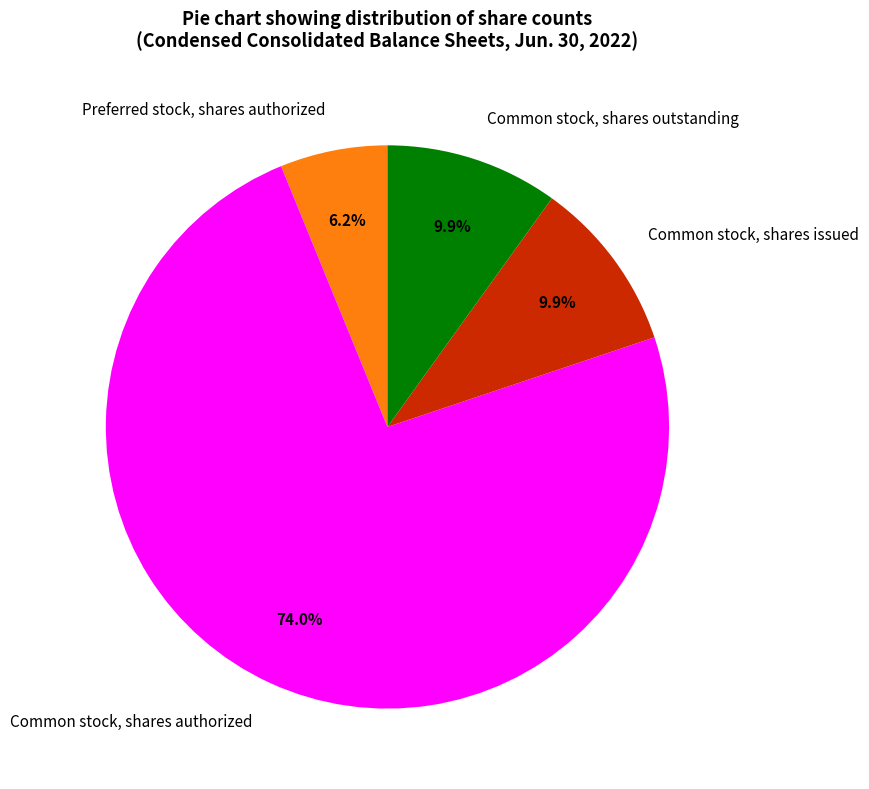

Which has a higher value, Common stock, shares outstanding or Preferred stock, shares authorized?

Common stock, shares outstanding